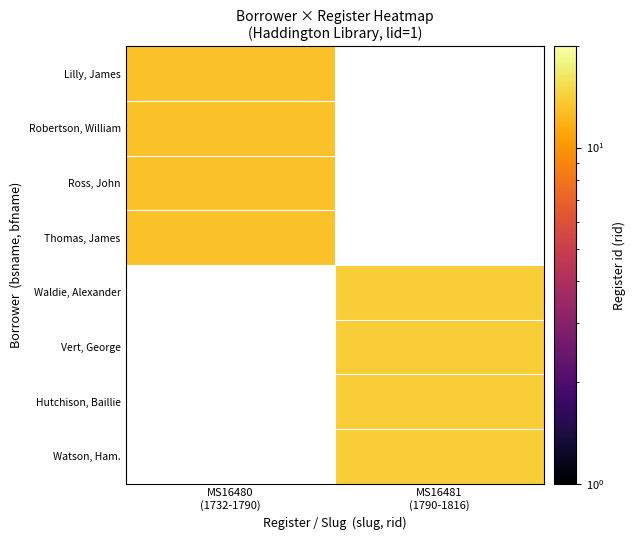

Rank the series by their average value, from lowest to highest.

Lilly, James, Robertson, William, Ross, John, Thomas, James, Waldie, Alexander, Vert, George, Hutchison, Baillie, Watson, Ham.